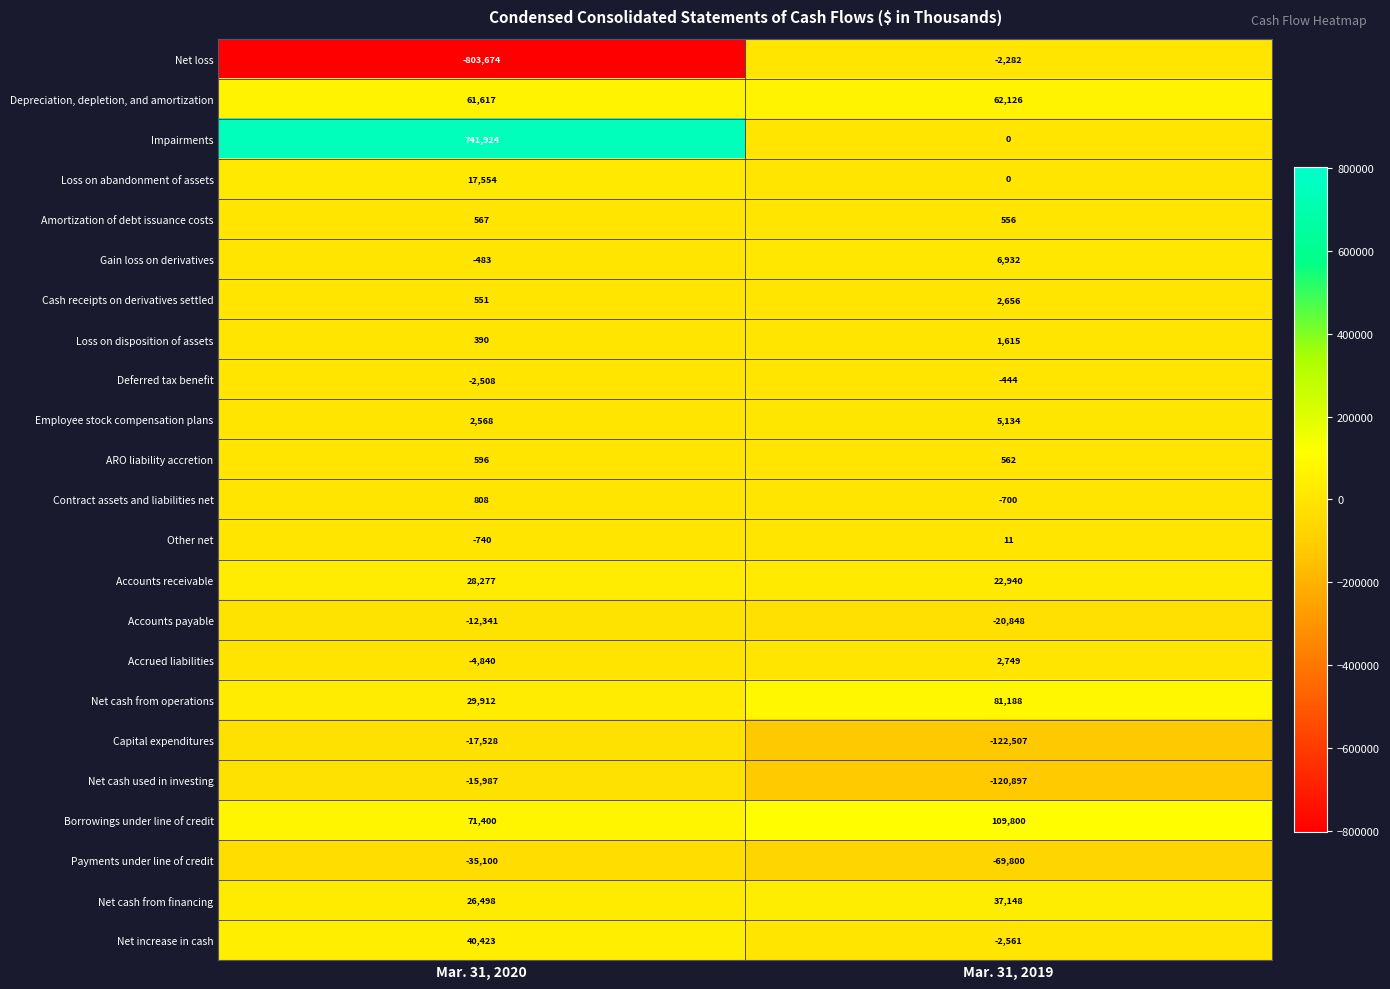

Rank the series by their maximum value, from lowest to highest.

Payments under line of credit, Capital expenditures, Net cash used in investing, Accounts payable, Net loss, Deferred tax benefit, Other net, Amortization of debt issuance costs, ARO liability accretion, Contract assets and liabilities net, Loss on disposition of assets, Cash receipts on derivatives settled, Accrued liabilities, Employee stock compensation plans, Gain loss on derivatives, Loss on abandonment of assets, Accounts receivable, Net cash from financing, Net increase in cash, Depreciation, depletion, and amortization, Net cash from operations, Borrowings under line of credit, Impairments